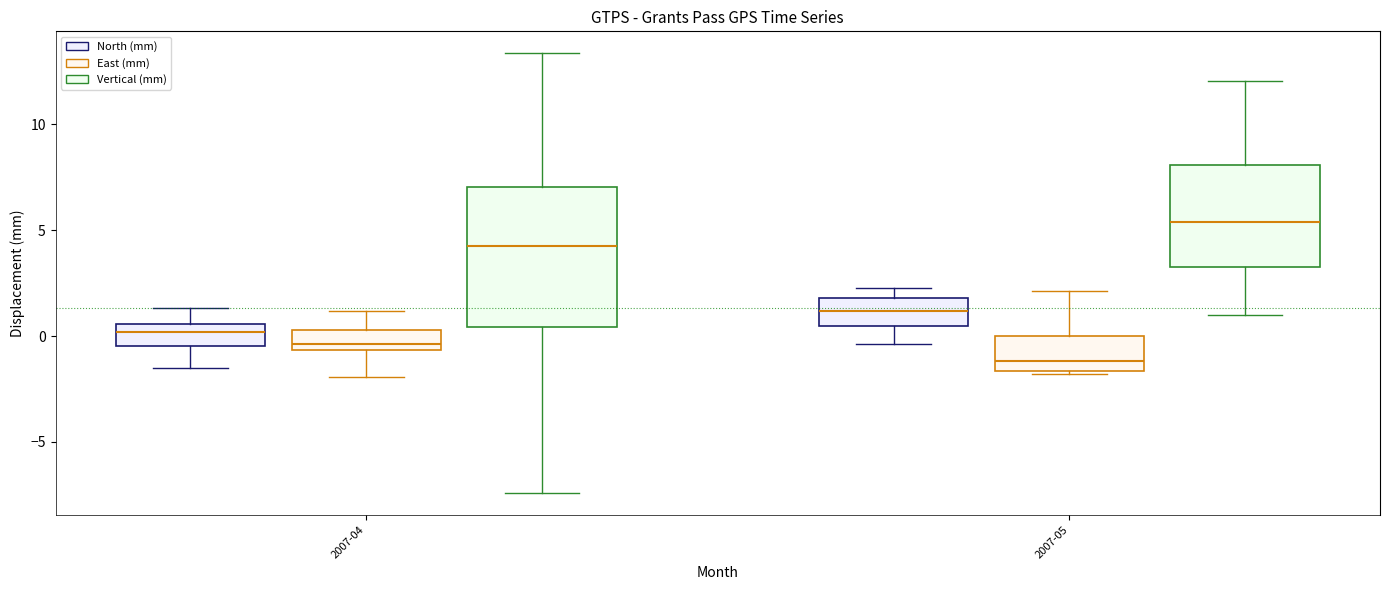

Reading left to right, read every box against the y-axis: the position of its median line, the range the box covers, and the ends of its whiskers. The values are not printed on the chart, so give them approximately, as read against the axis.

2007-04 (North (mm)): median 0.0, box -0.5 to 0.5, whiskers -1.5 to 1.5
2007-04 (East (mm)): median -0.5 (just above the box's lower edge), box -0.5 to 0.5, whiskers -2.0 to 1.0
2007-04 (Vertical (mm)): median 4.0, box 0.5 to 7.0, whiskers -7.5 to 13.5
2007-05 (North (mm)): median 1.0, box 0.5 to 2.0, whiskers -0.5 to 2.5
2007-05 (East (mm)): median -1.0, box -1.5 to 0.0, whiskers -2.0 to 2.0
2007-05 (Vertical (mm)): median 5.5, box 3.5 to 8.0, whiskers 1.0 to 12.0